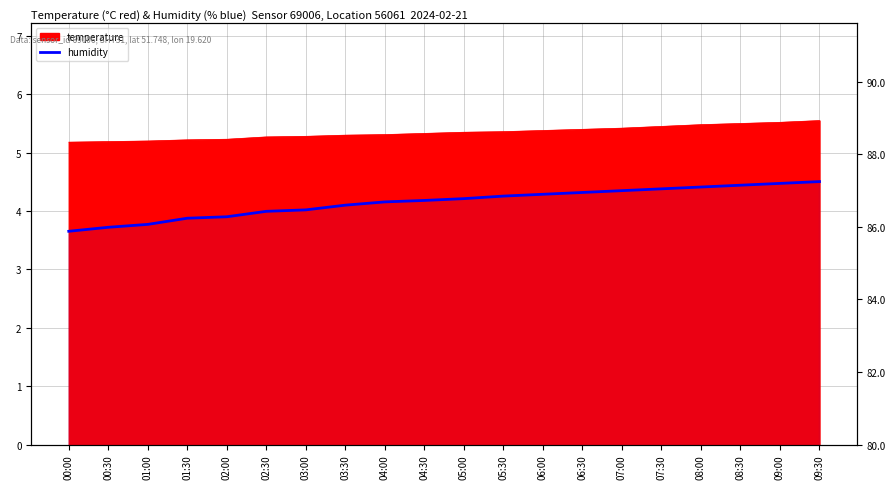

What is the average value?

86.7